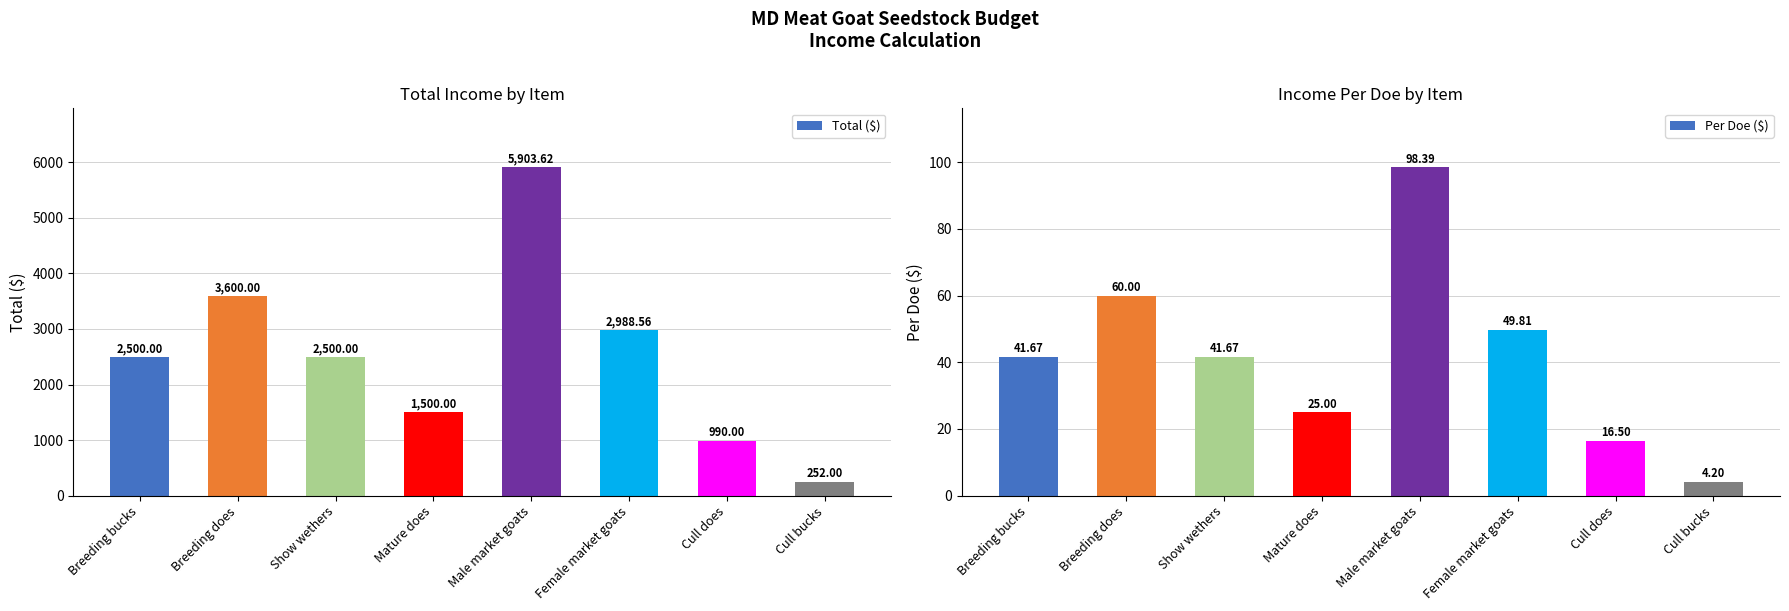

At how many categories does at least one series exceed 3741?

1